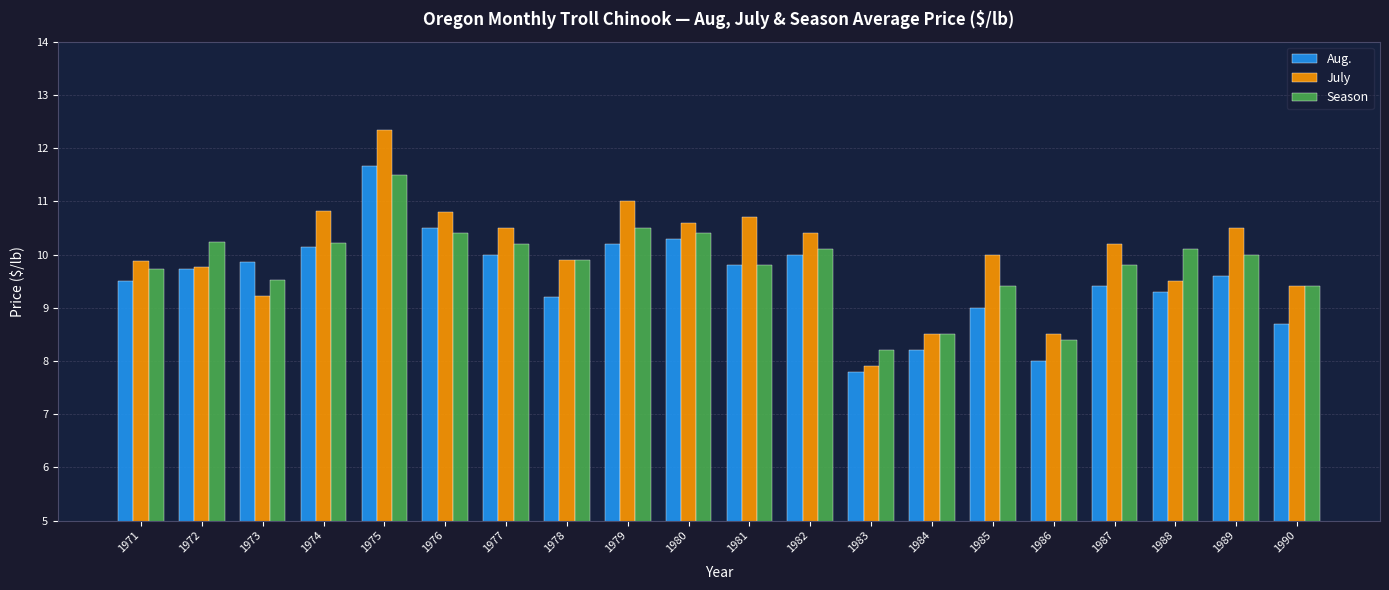

At which label does Season reach its minimum?

1983